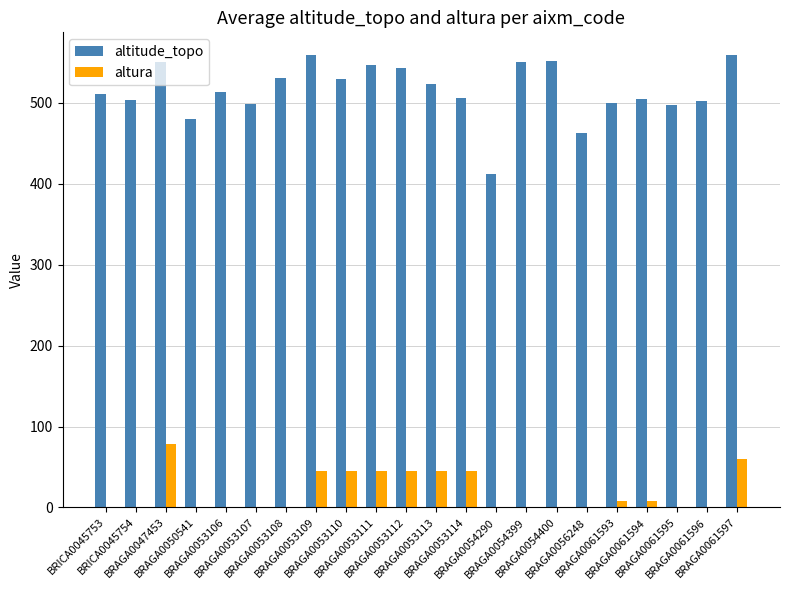

What is the sum of all altura values?

424.0